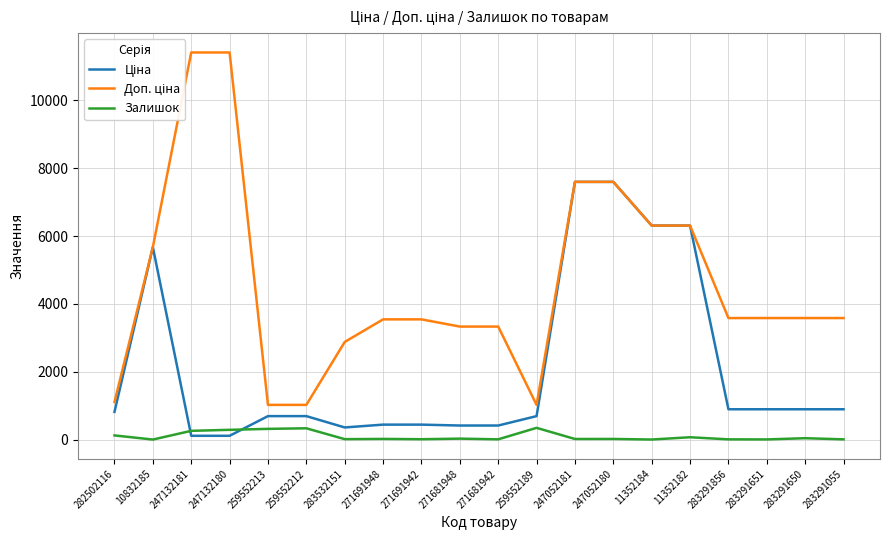

Is this an area chart (filled region under the line)?

No